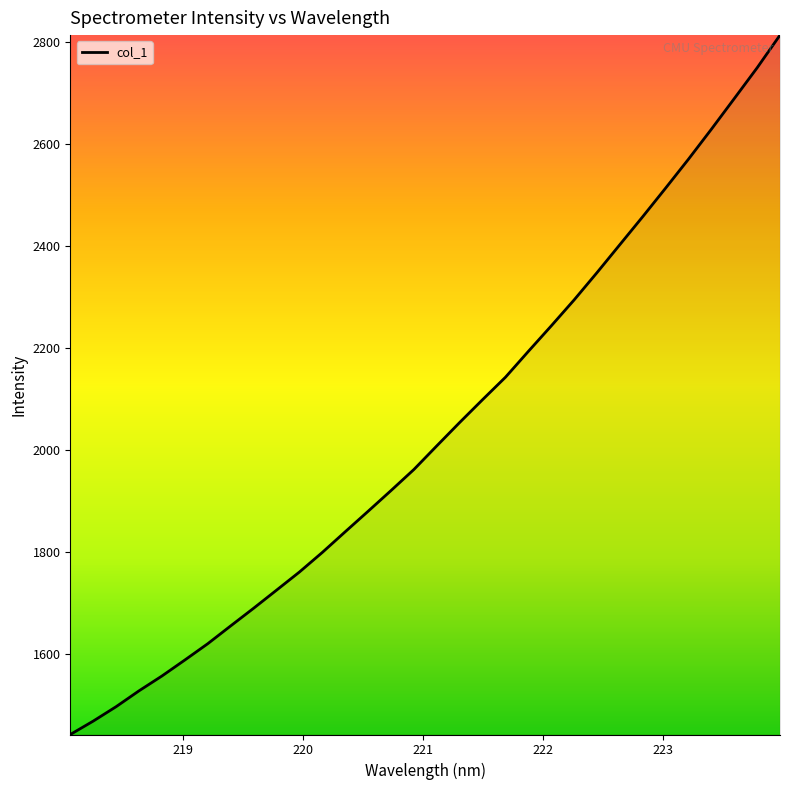

What is the greatest value displayed?

2814.2